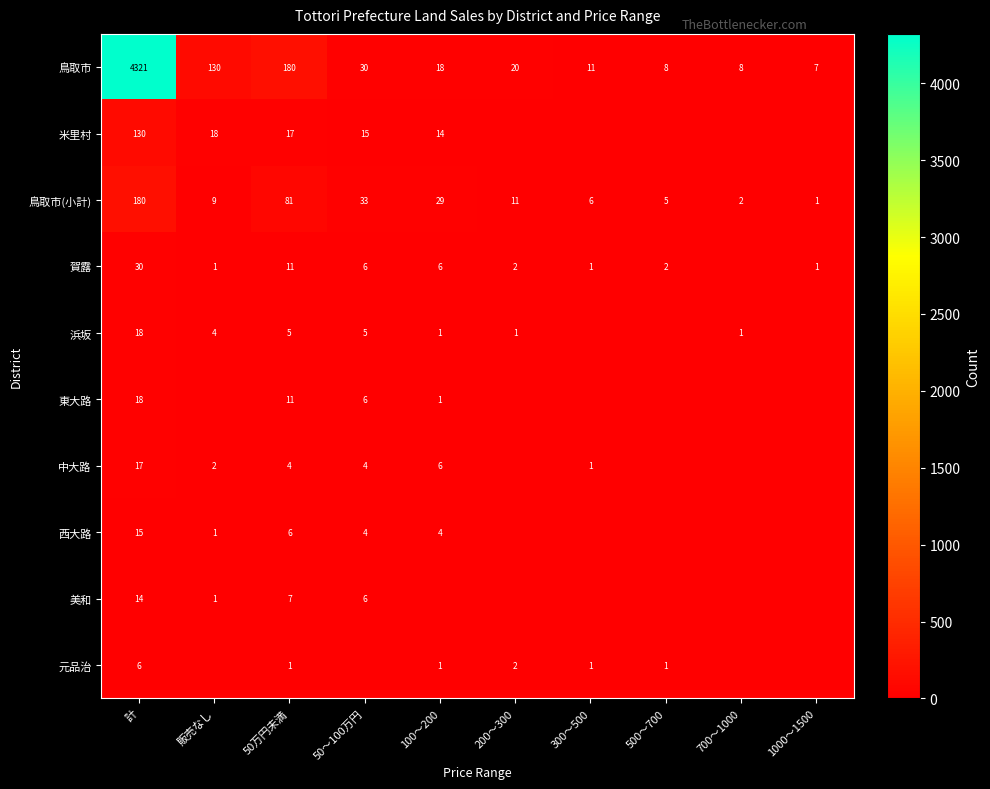

Count the number of data series in this chart.

10